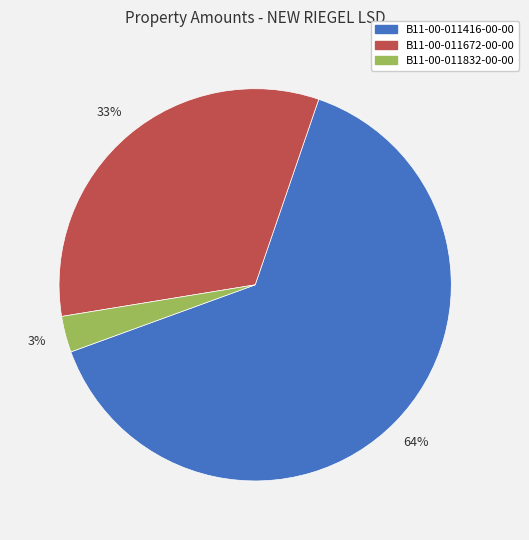

Is there a majority slice in this chart?

Yes